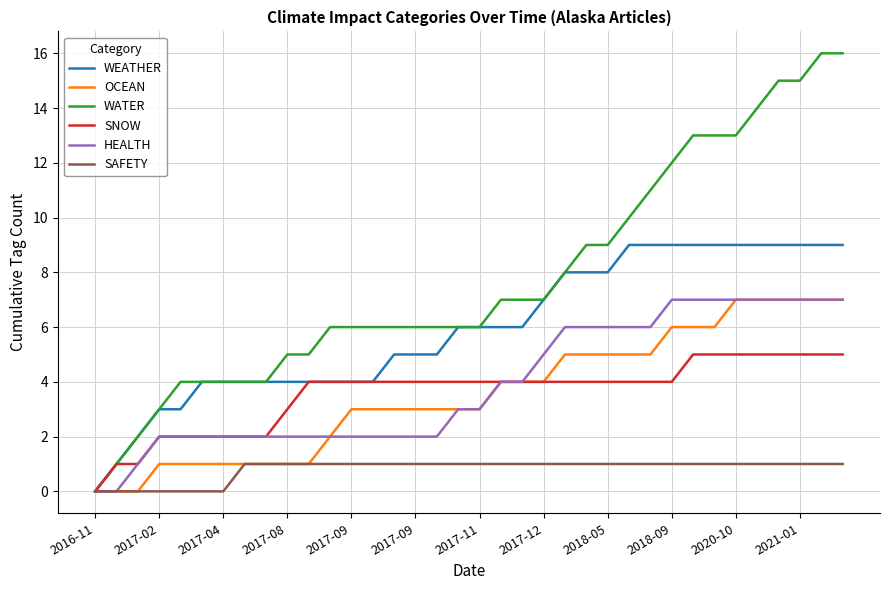

What is the greatest value displayed?

16